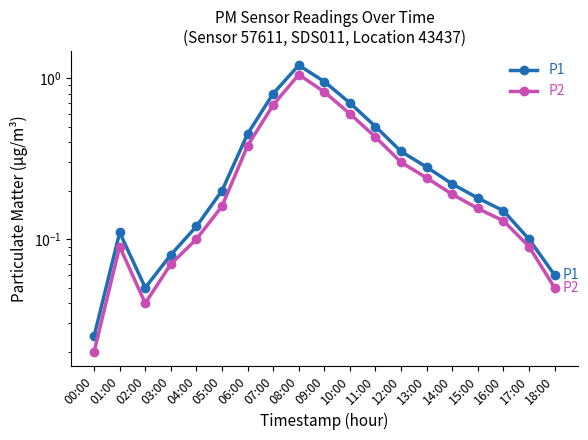

Where is the first local minimum for P1?

02:00